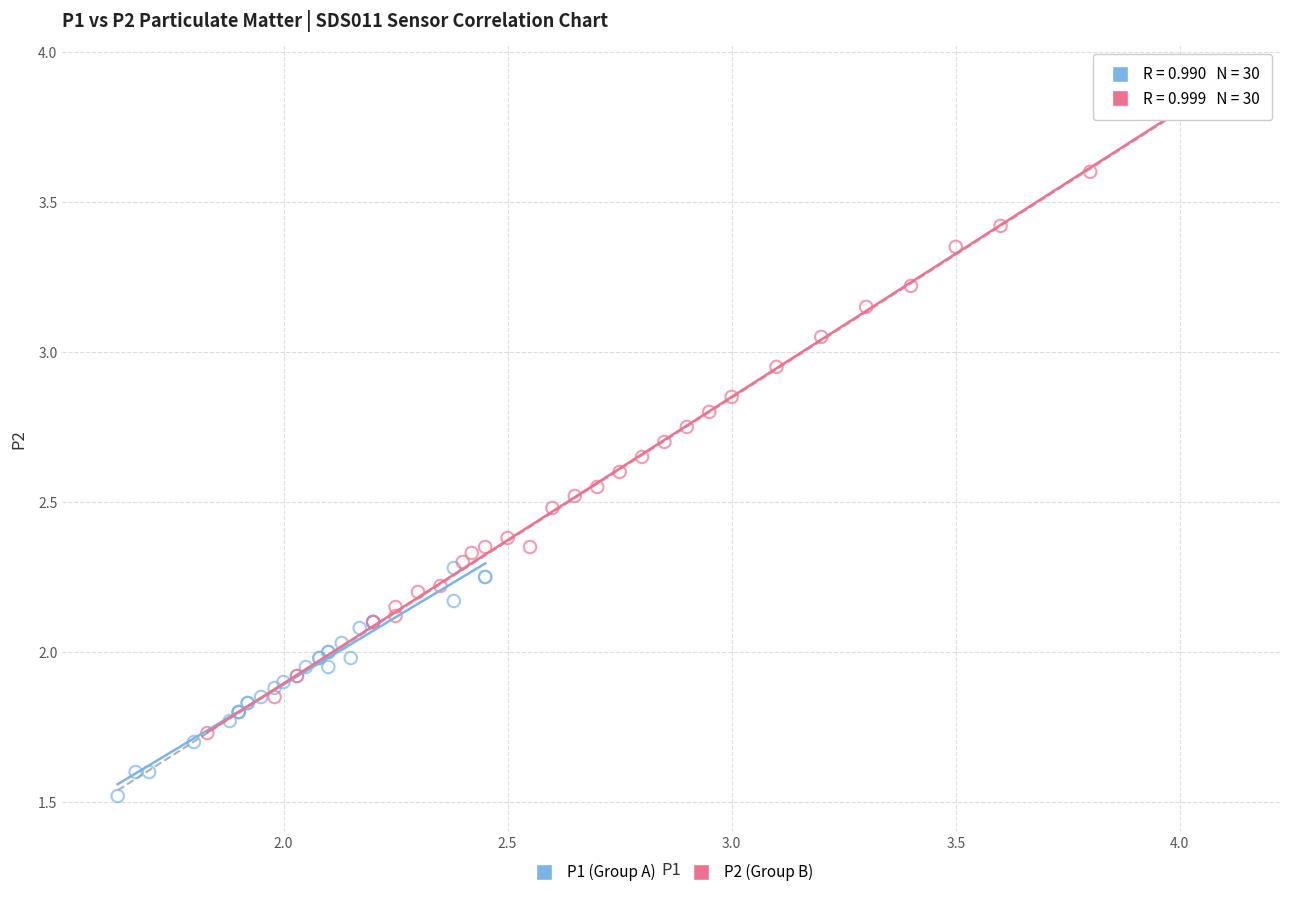

What are all the series names shown in the legend?

P1 (Group A), P2 (Group B)